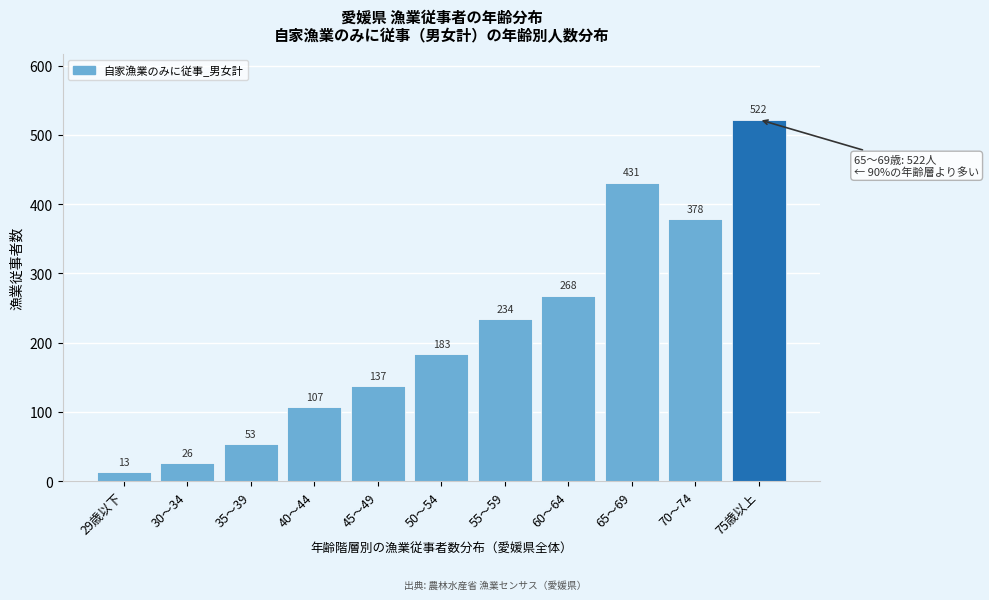

Reading left to right, what are all the values shown in this chart?

29歳以下=13	30～34=26	35～39=53	40～44=107	45～49=137	50～54=183	55～59=234	60～64=268	65～69=431	70～74=378	75歳以上=522